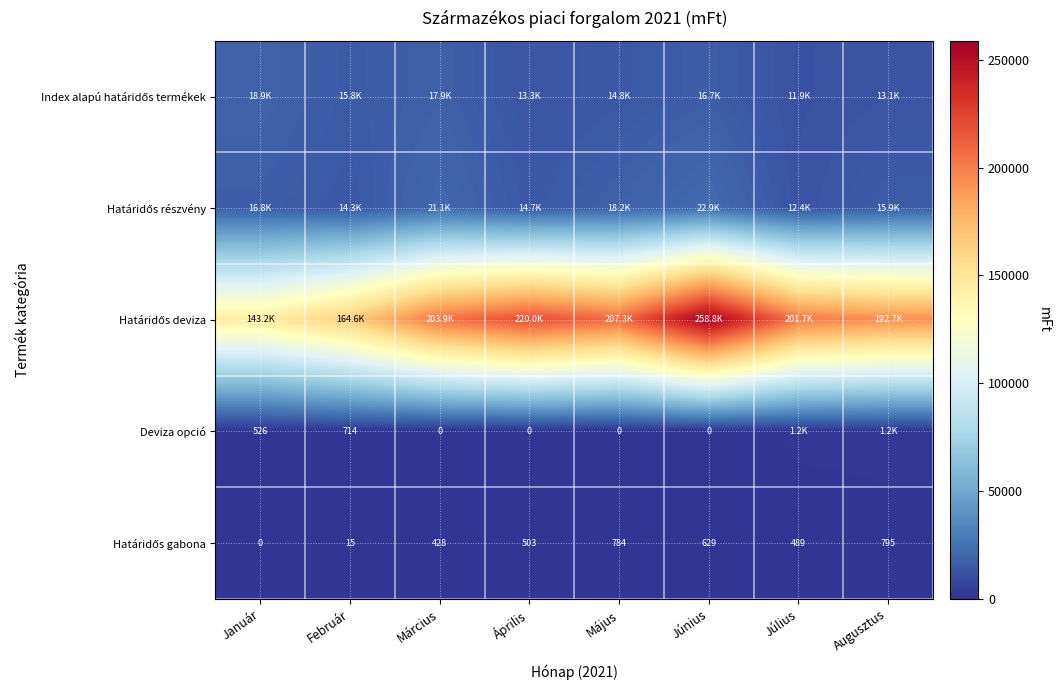

Which series has the largest range (max minus min)?

Határidős deviza